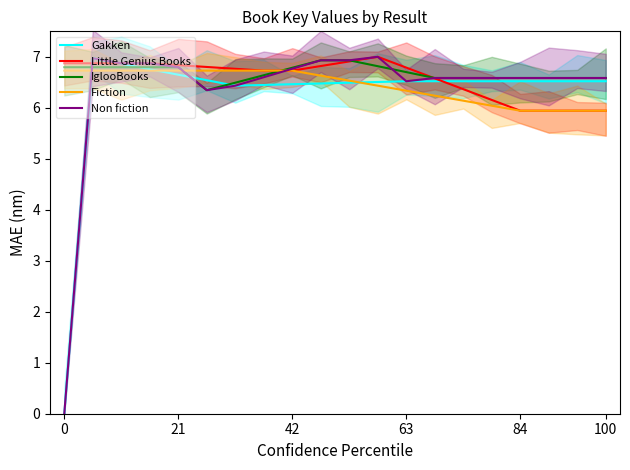

Does the chart display data point markers on the line(s)?

No